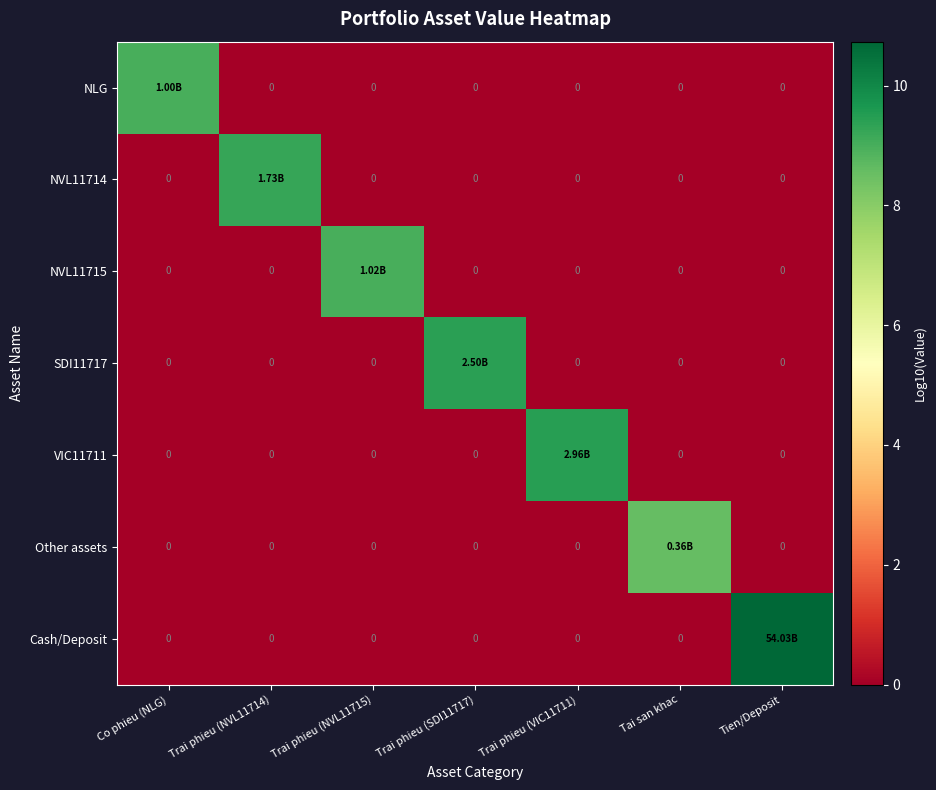

What is the difference between the maximum and second lowest values in the Other assets series?

8.6